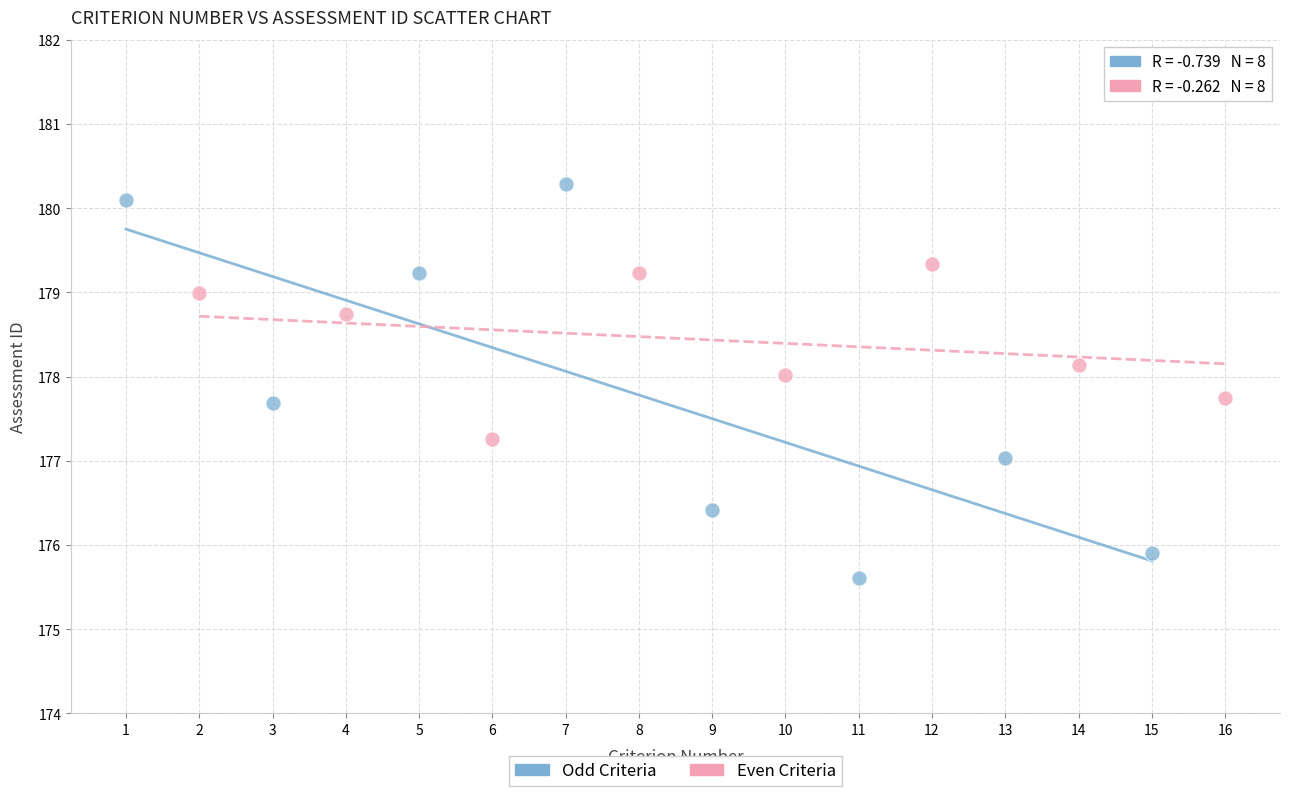

Which series has the widest spread of Y values?

Odd Criteria